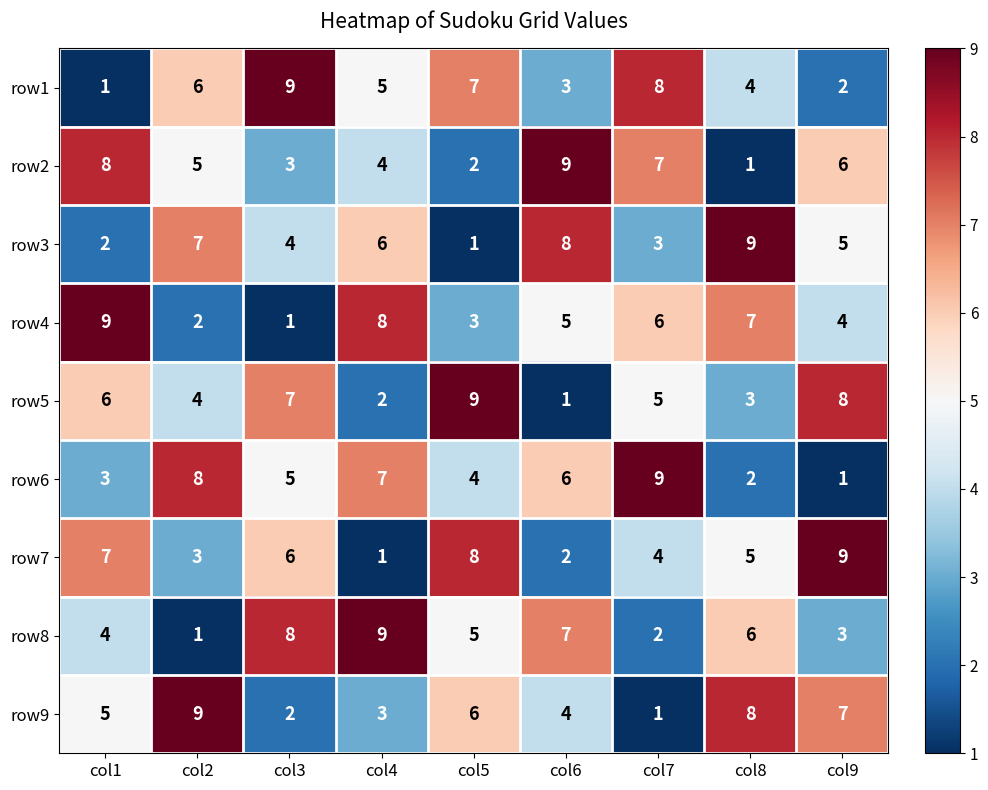

Count the number of data series in this chart.

9